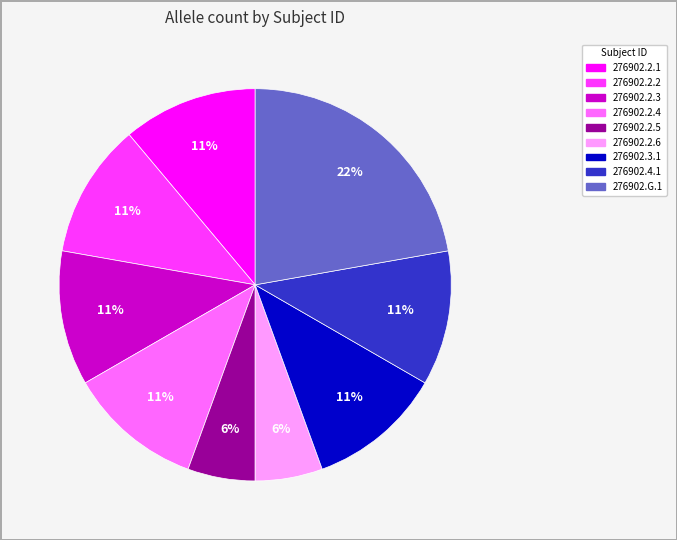

Does 276902.G.1 account for over 50% of the chart?

No